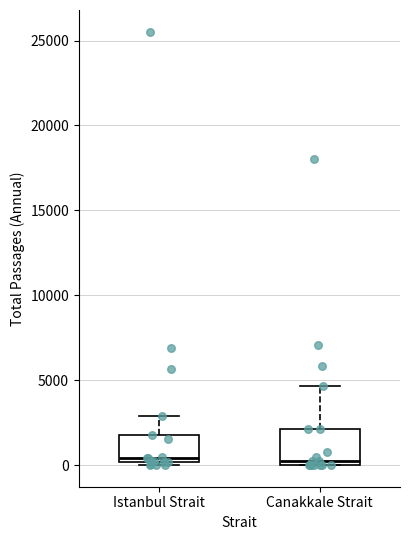

Where is the lower edge of the box for Canakkale Strait on the y-axis? The values are not printed on the chart, so give them approximately, as read against the axis.

0